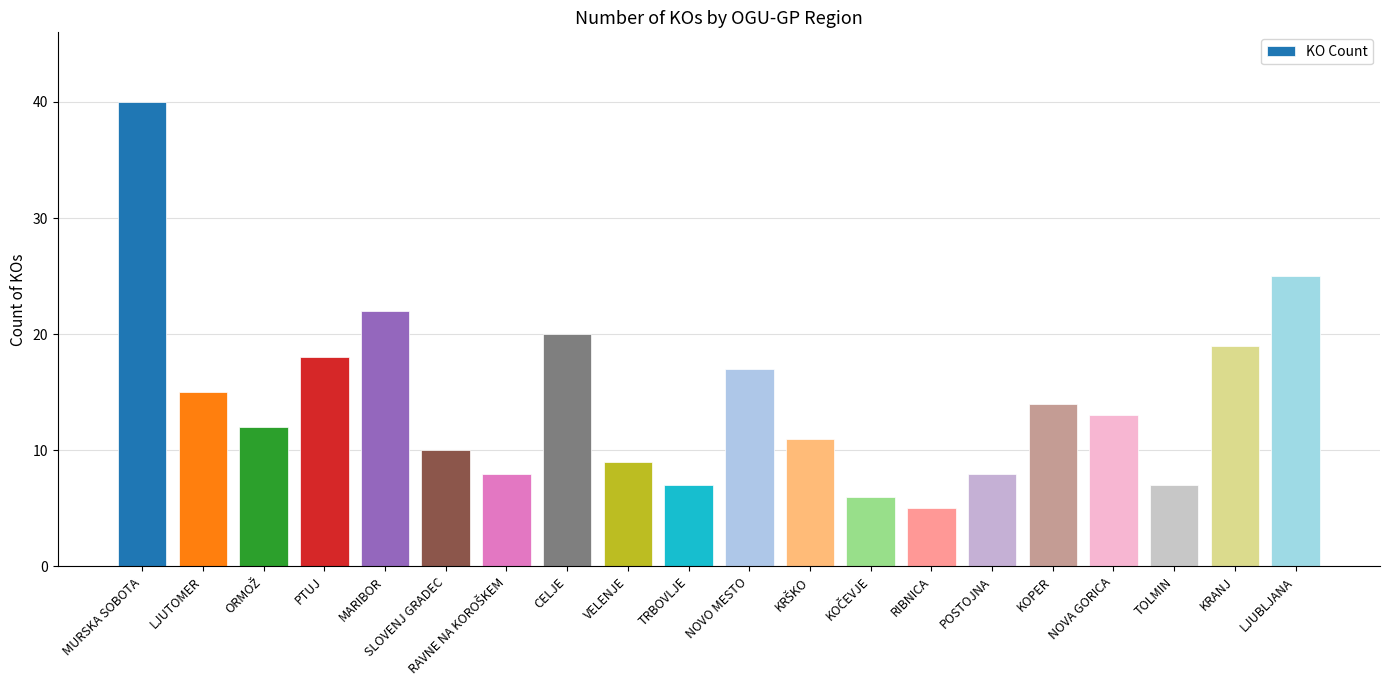

How many categories are shown in the chart?

20